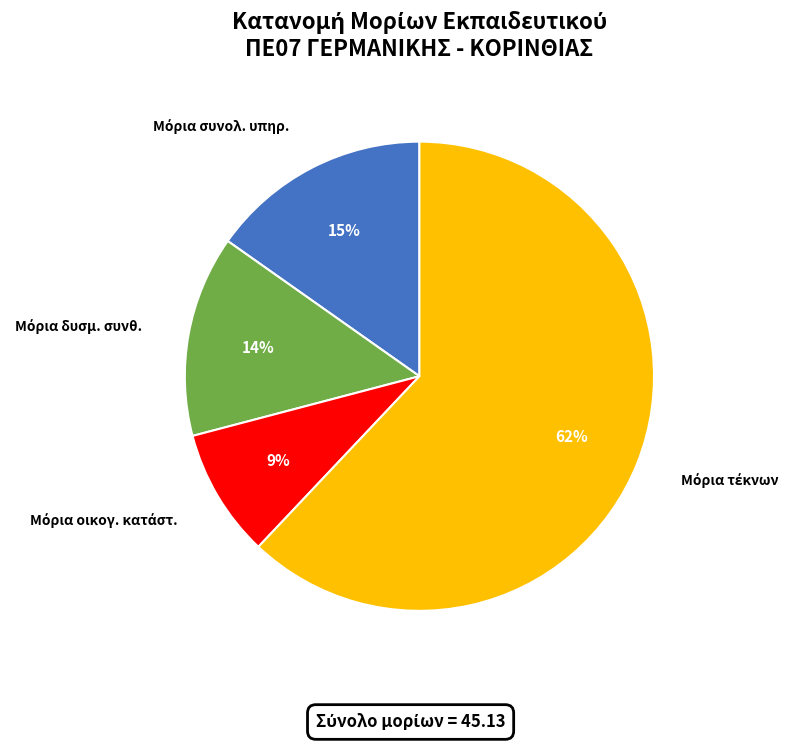

Is there a majority slice in this chart?

Yes